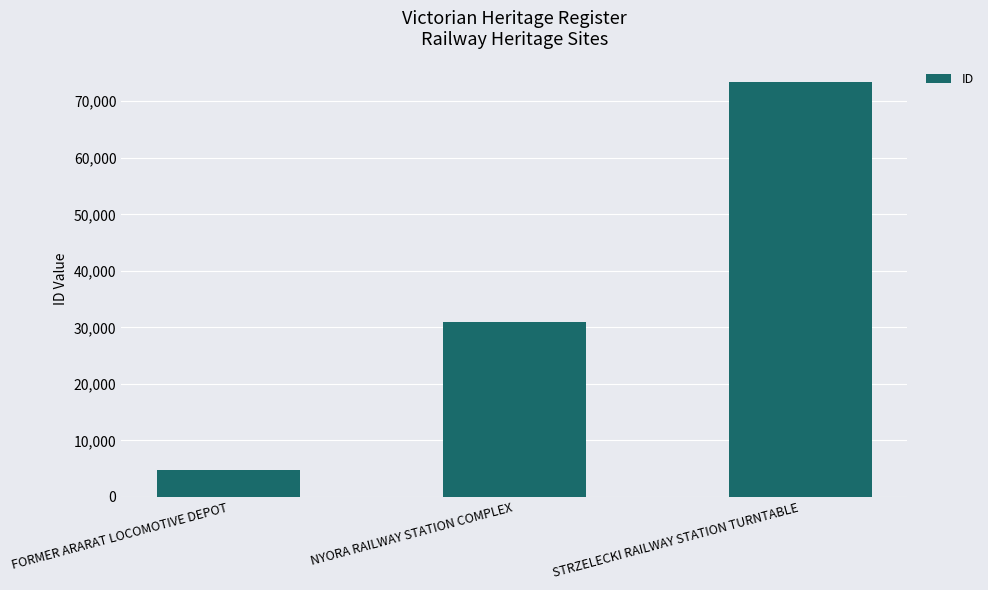

How many bars are there in total?

3